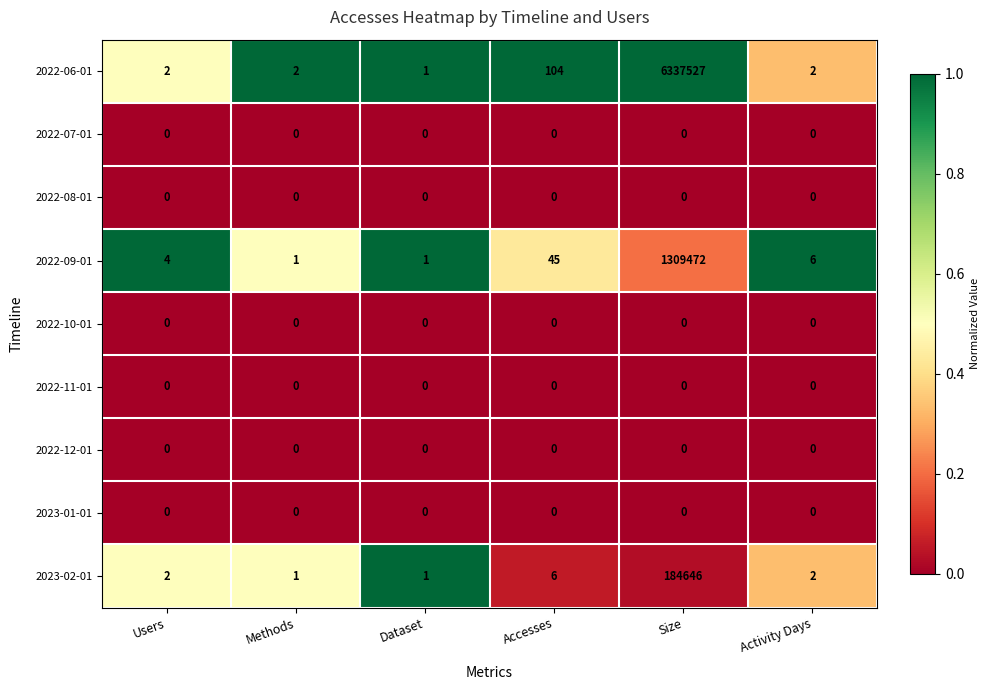

True or false: 2022-10-01 has a value of 0 at Activity Days.

True